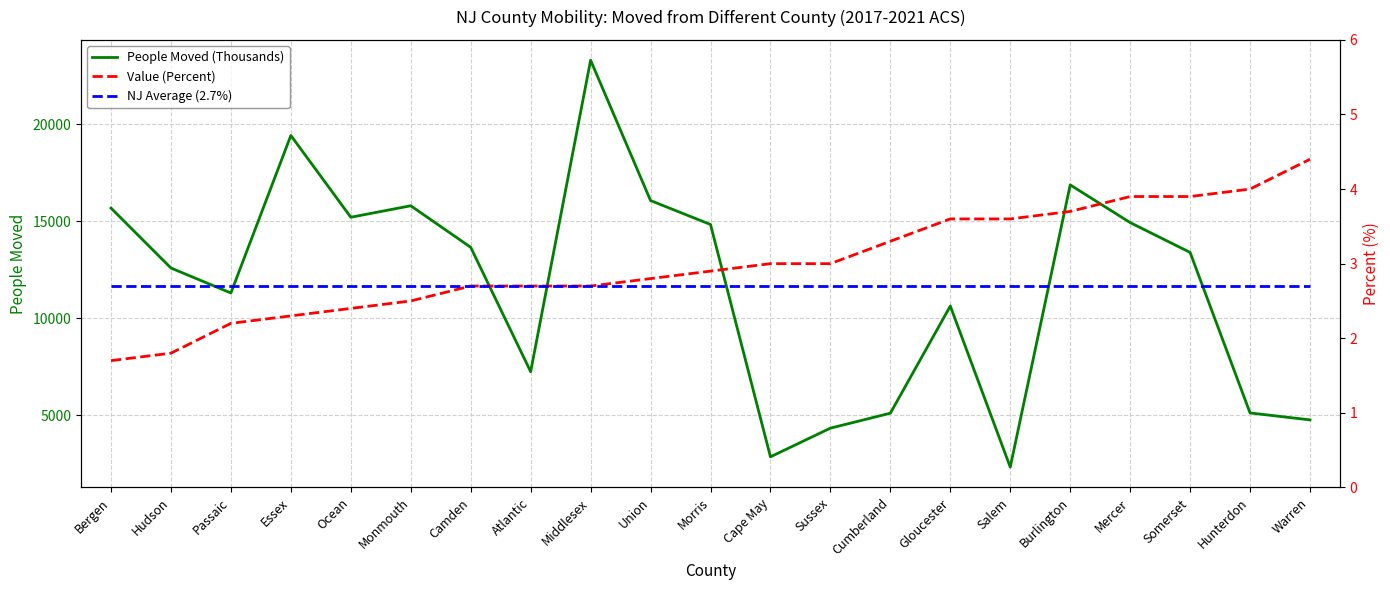

Is this an area chart (filled region under the line)?

No